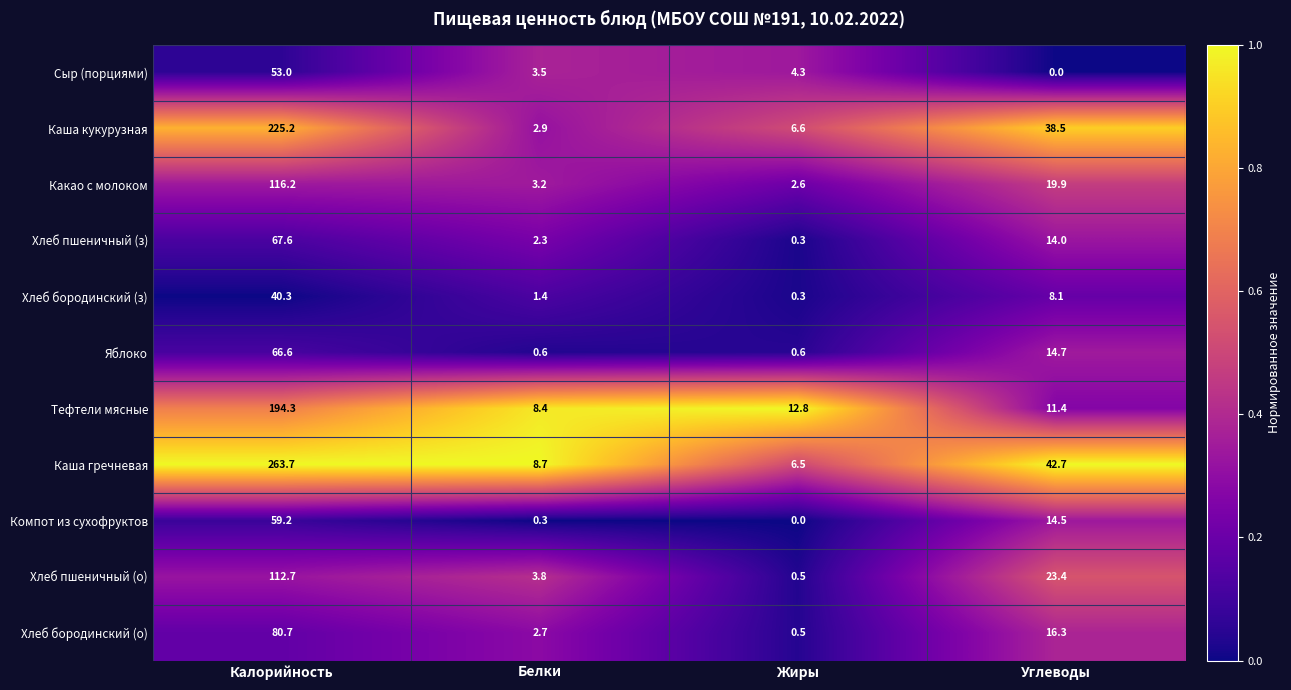

Which series changed the most between Калорийность and Жиры?

Каша гречневая